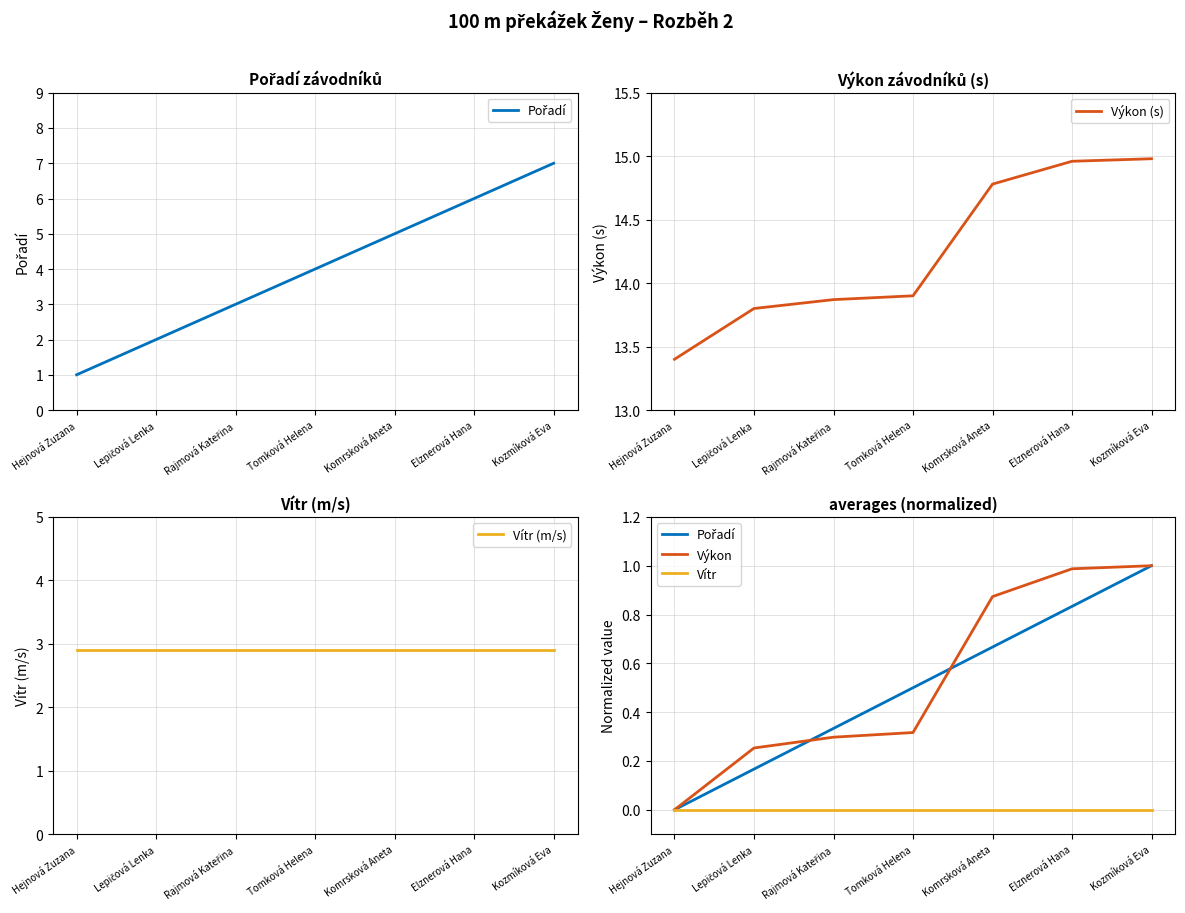

What is the total value across all series at Elznerová Hana?

19.7